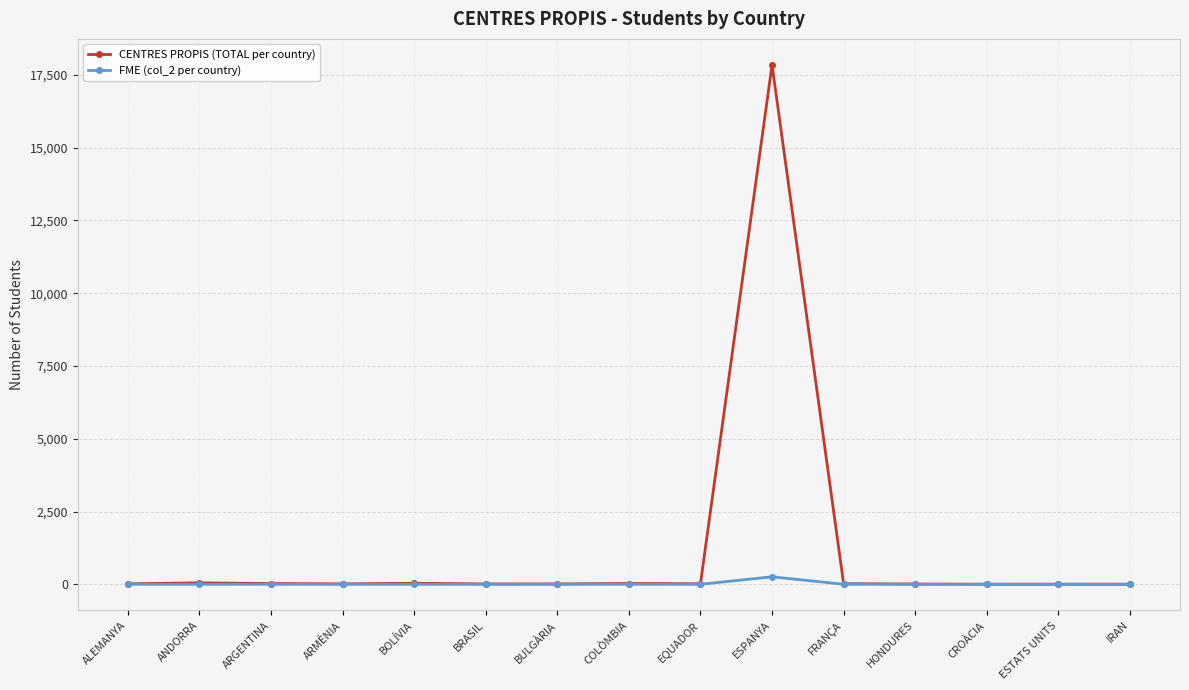

Which series has the largest range (max minus min)?

CENTRES PROPIS (TOTAL per country)